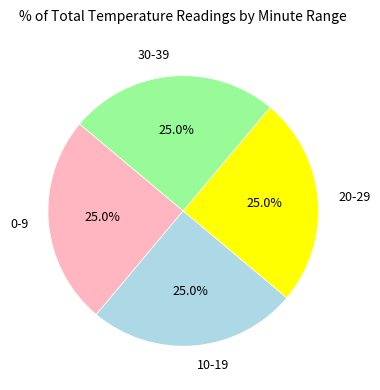

Is there any slice that represents more than half of the pie?

No